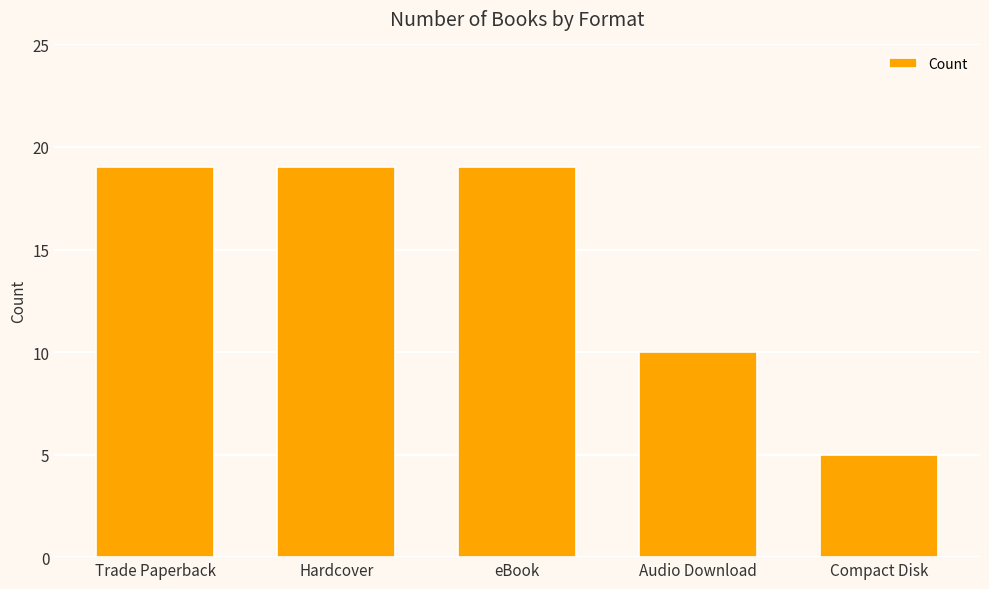

Reading left to right, extract all data points from this chart.

Trade Paperback=19	Hardcover=19	eBook=19	Audio Download=10	Compact Disk=5